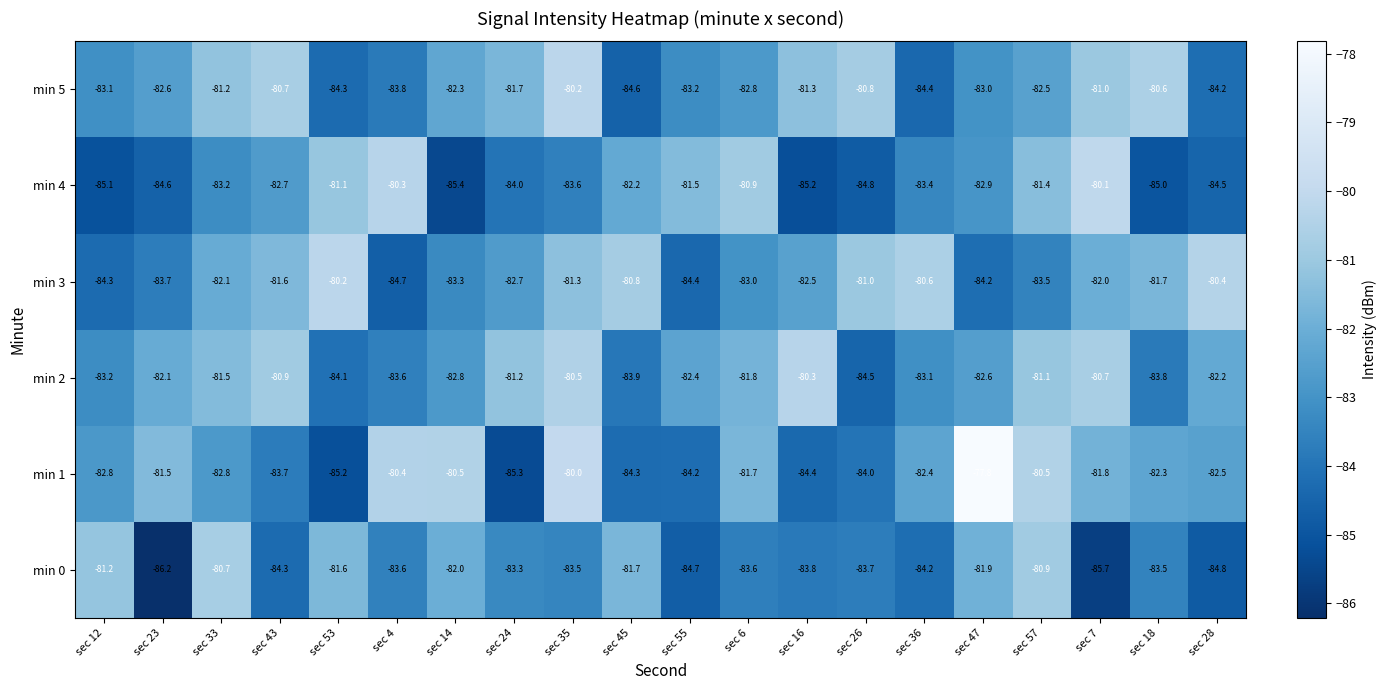

Rank the series at sec 57 from highest to lowest value.

min 1, min 0, min 2, min 4, min 5, min 3